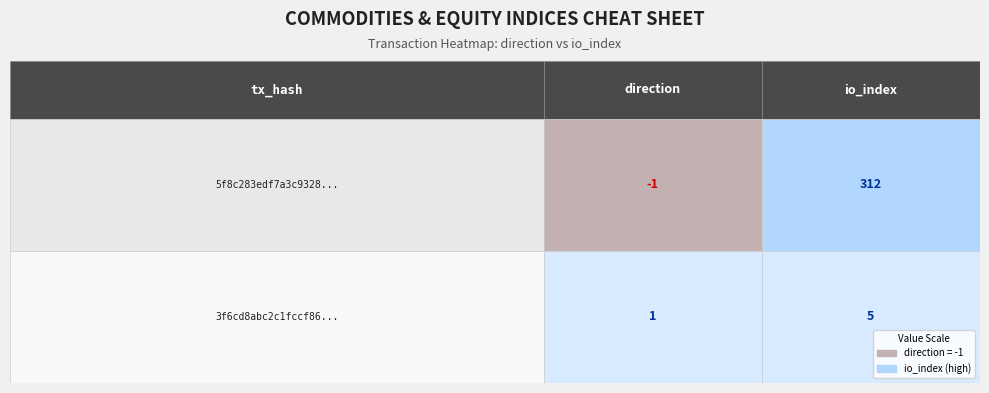

What is the minimum value shown in the chart?

-1